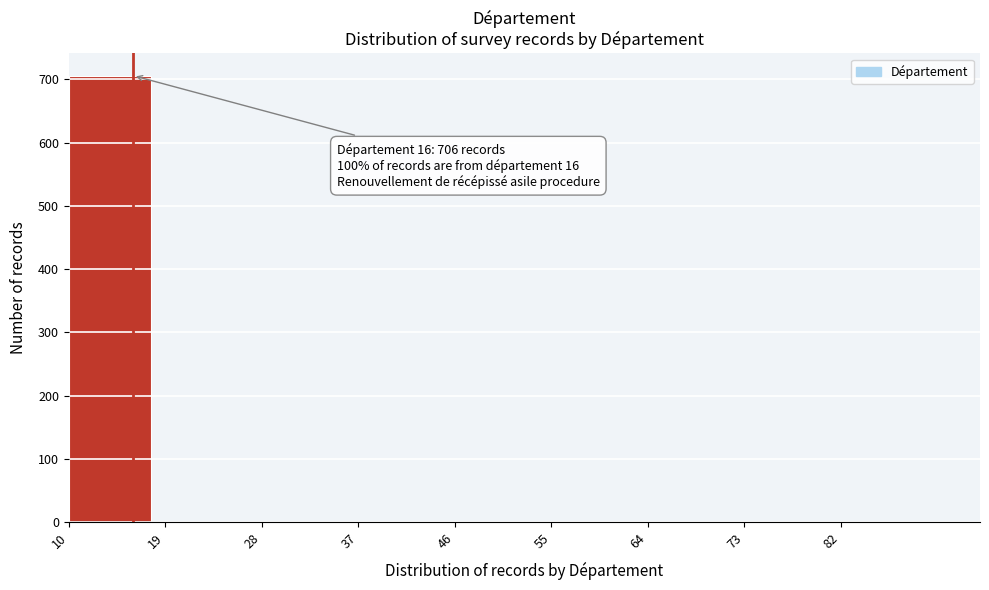

Which range on the x-axis has the tallest bar?

10 to 19